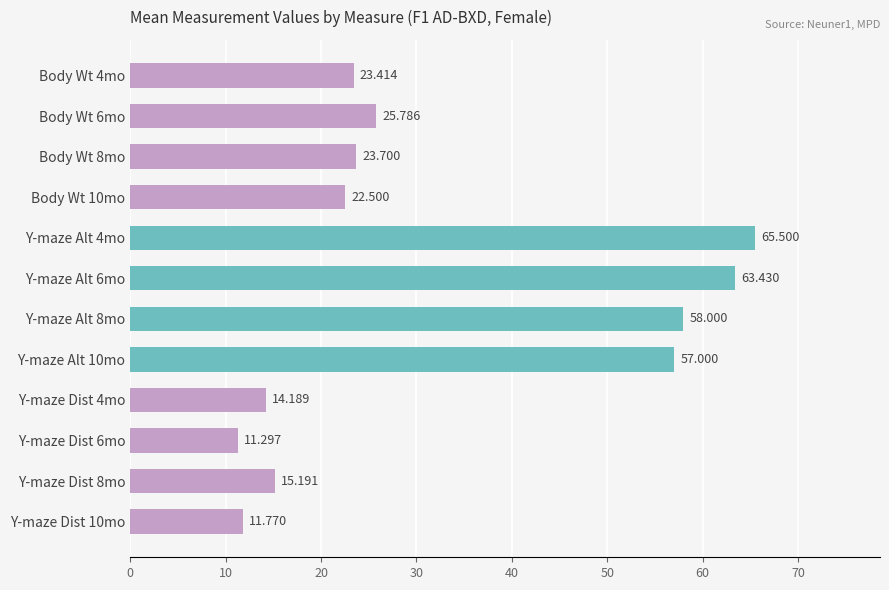

Does the chart contain any negative values?

No